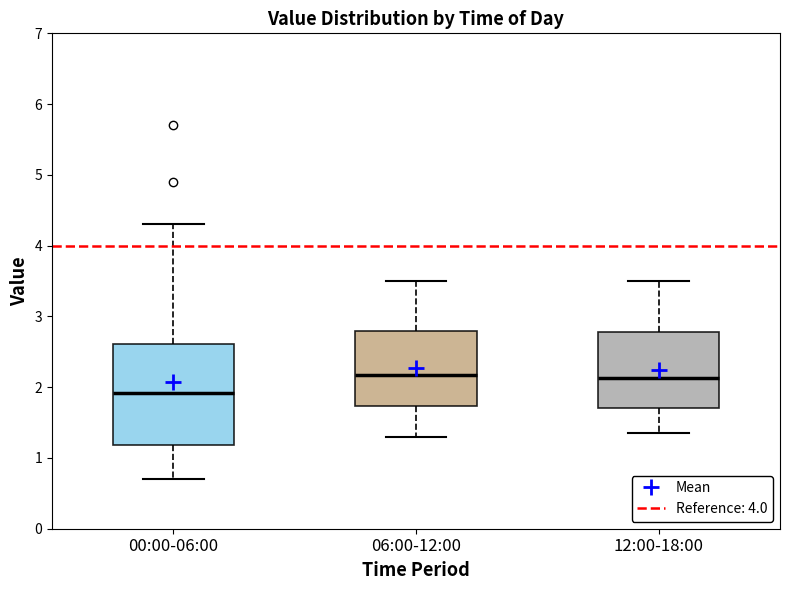

Comparing the boxes themselves (not the whiskers), which one is the tallest?

00:00-06:00